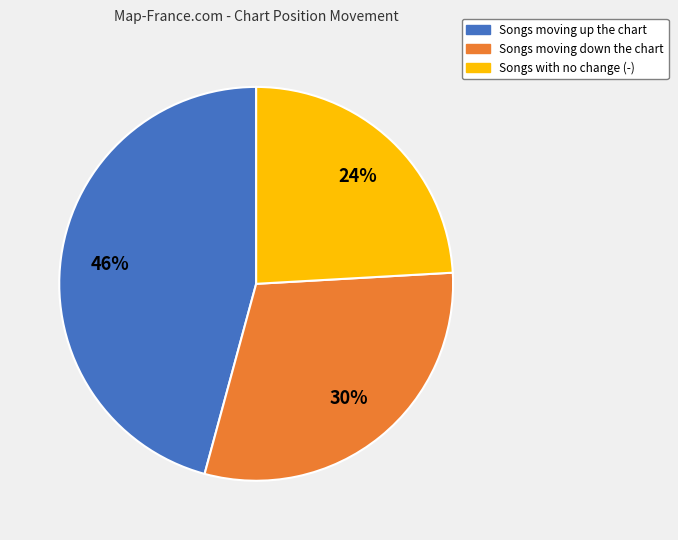

To the nearest percent, what is the difference between the largest and smallest slice percentages?

22%